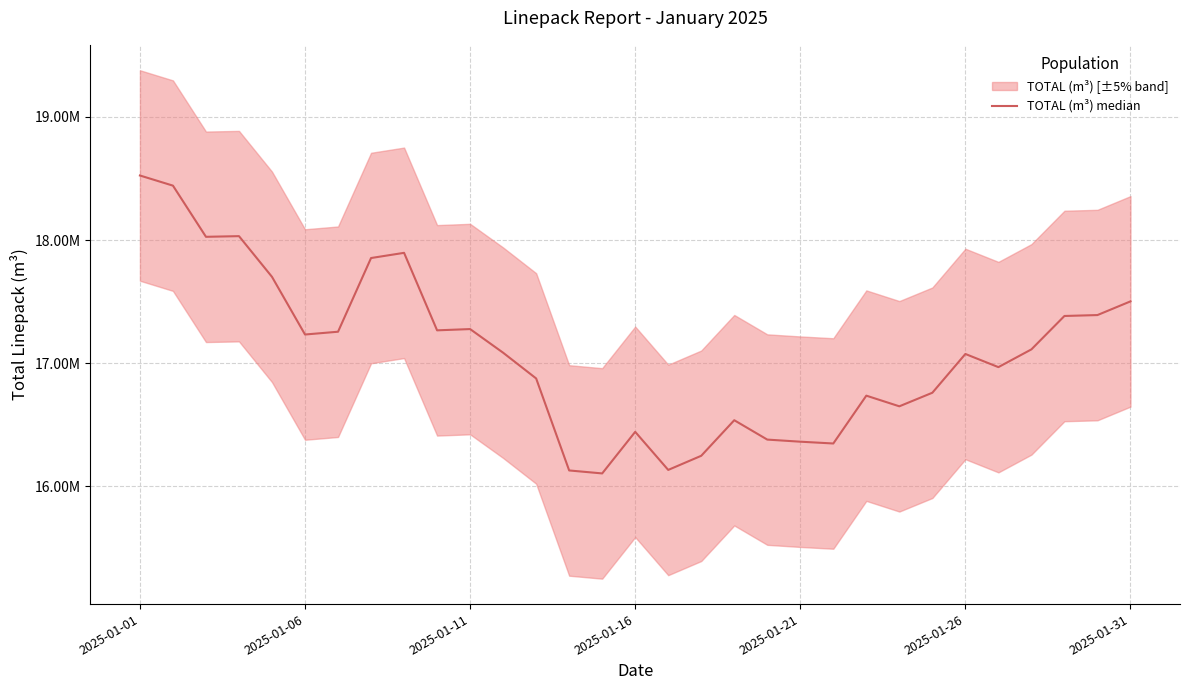

What is the sum of all values?

529762704